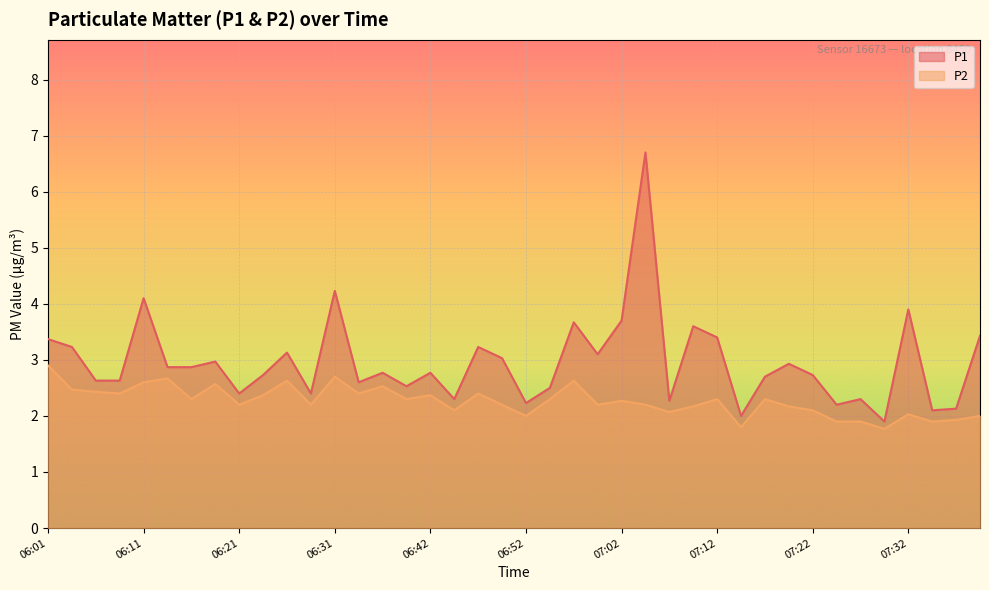

How many data points in P1 are less than 2?

1